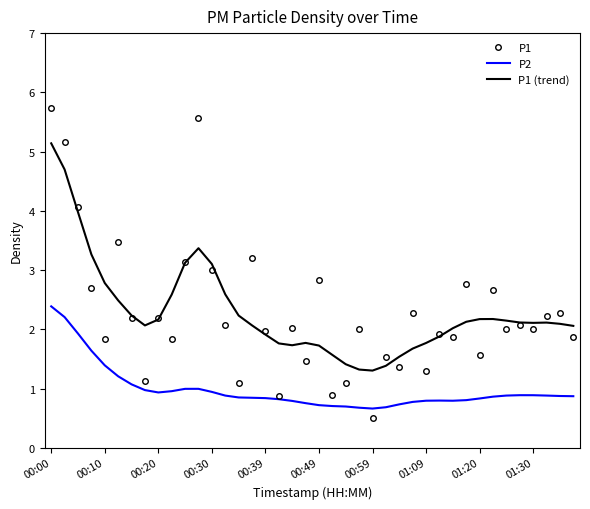

What is the highest value of the P2 series?

2.4